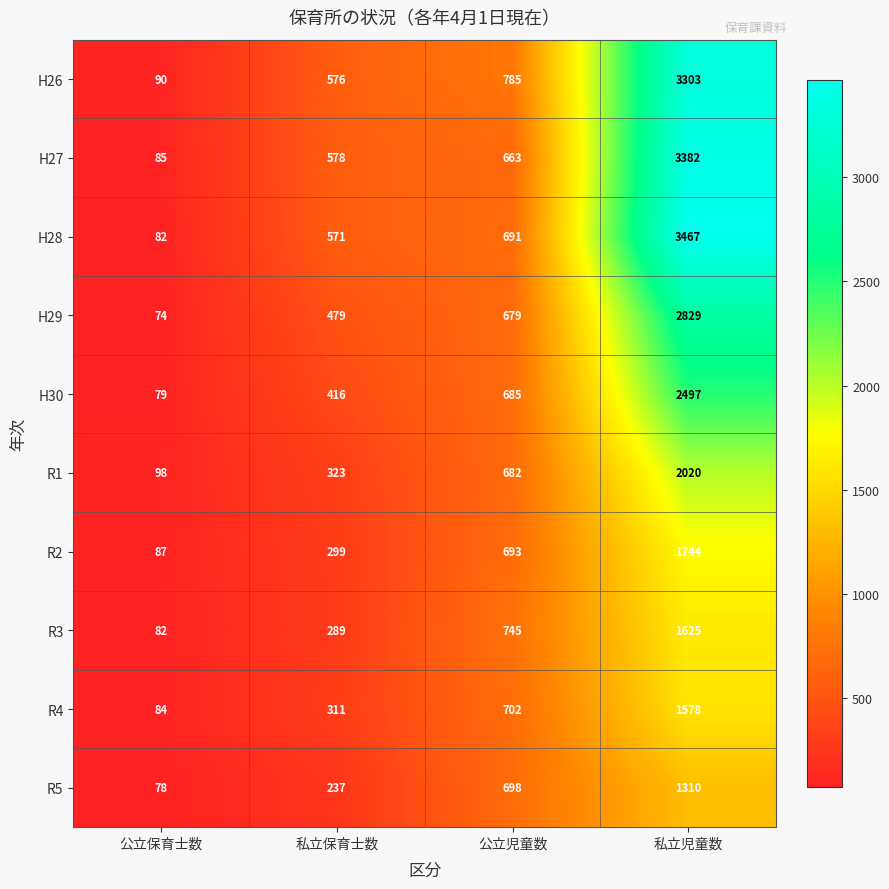

What is the average value of the R3 series?

685